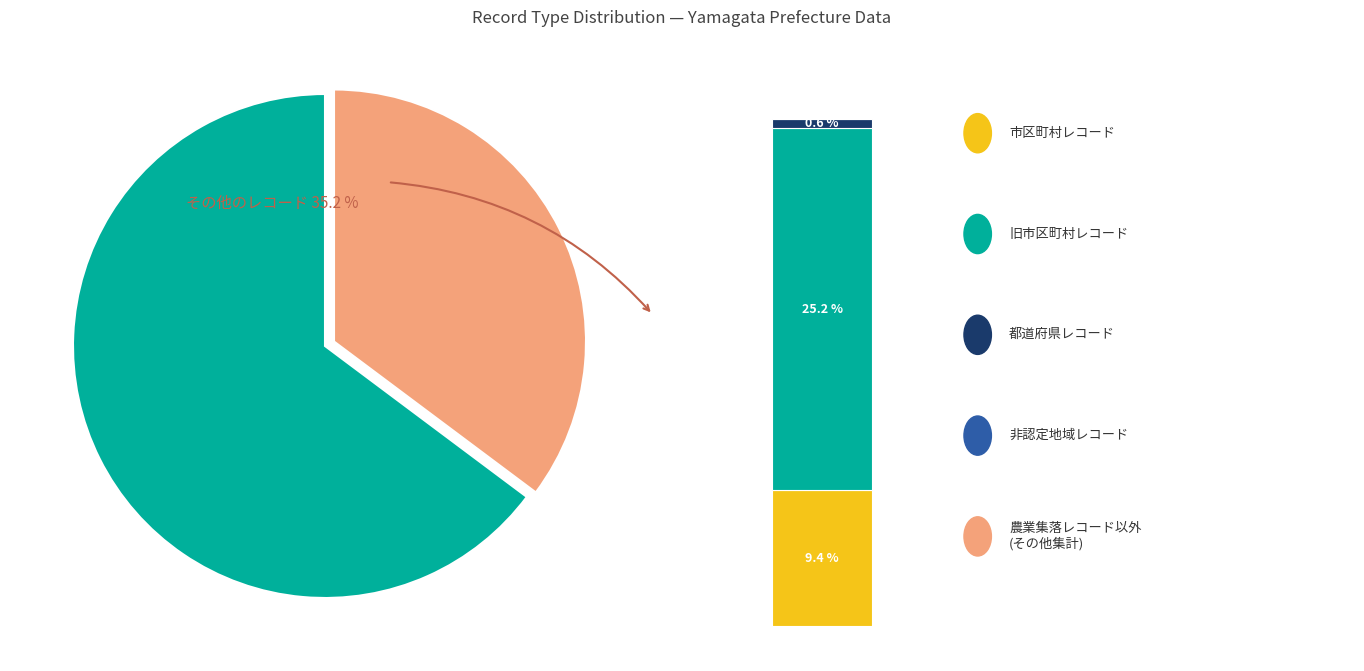

How much of the chart is everything except 都道府県レコード?

99.4%